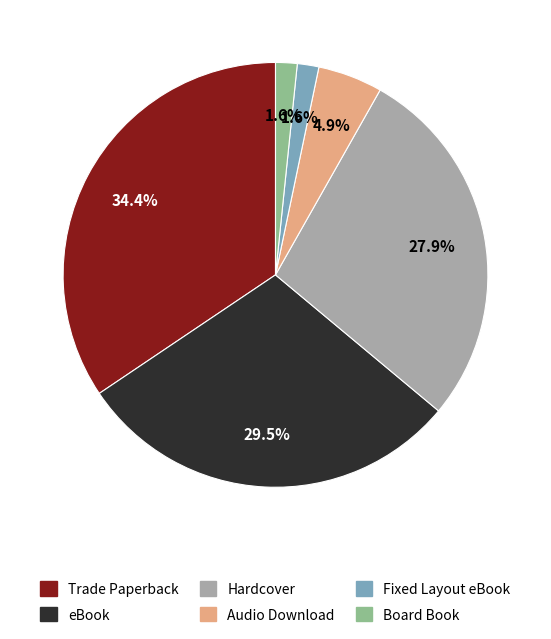

How many segments does this pie chart have?

6